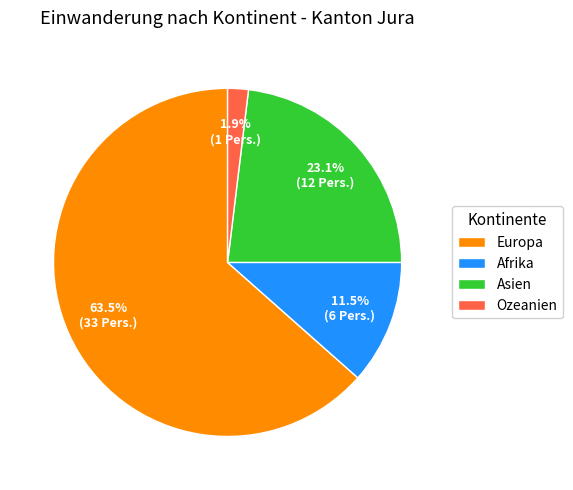

What is the smallest slice in the pie chart?

Ozeanien